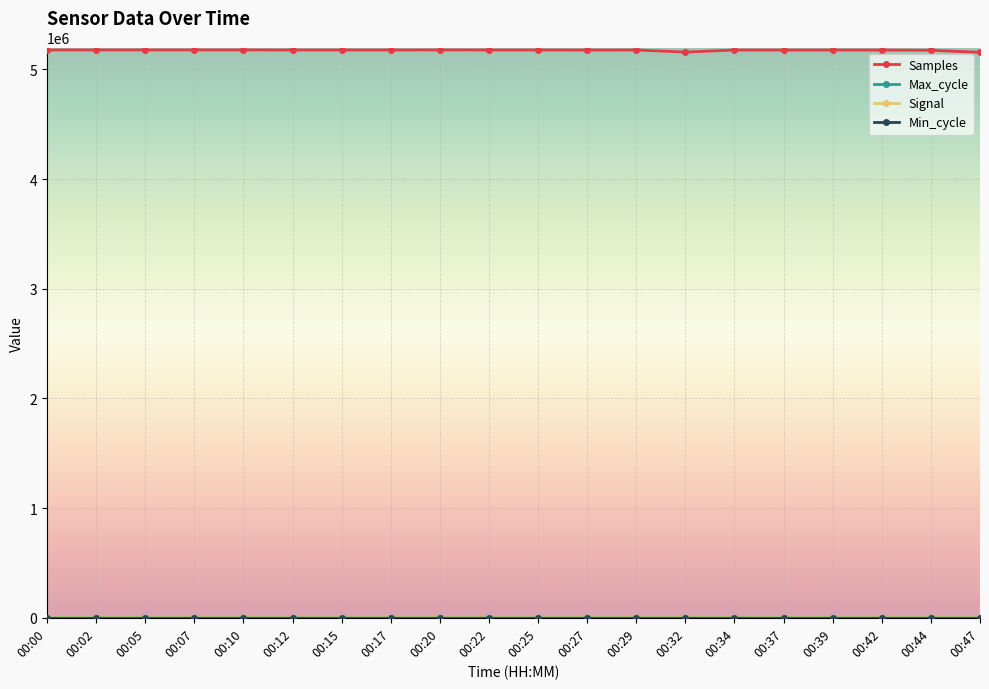

True or false: Samples has more than 2 interior local peaks.

True